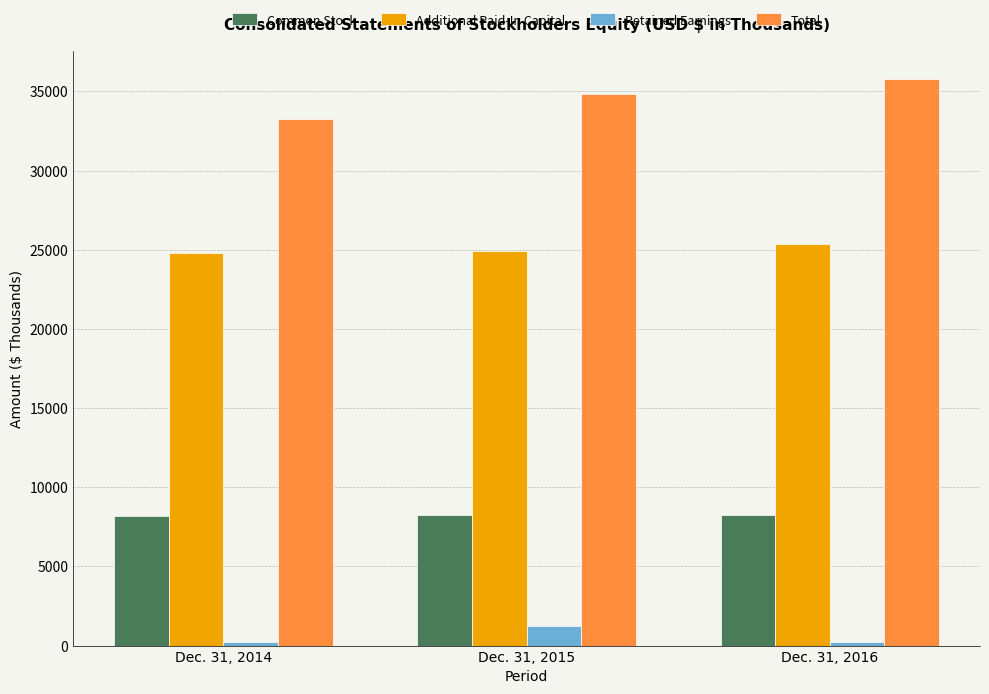

What is the spread (max minus min) of values at Dec. 31, 2014?

33015